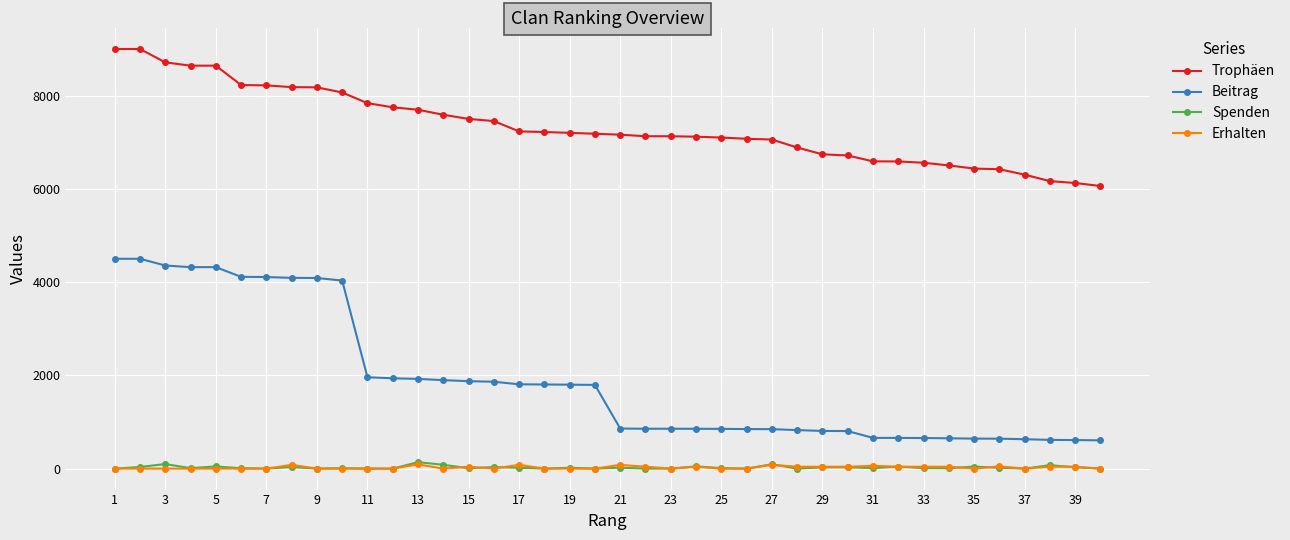

Which series has the widest spread of values?

Beitrag